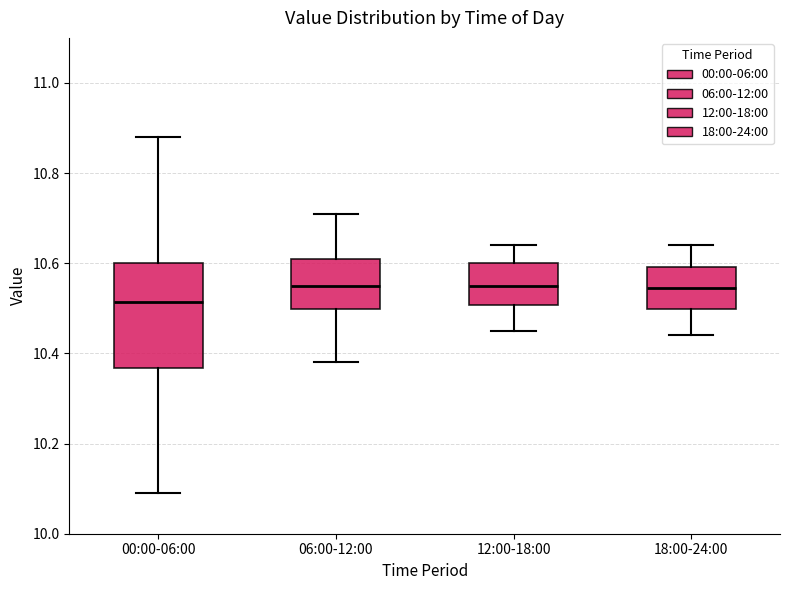

Which box has the lowest median line?

00:00-06:00